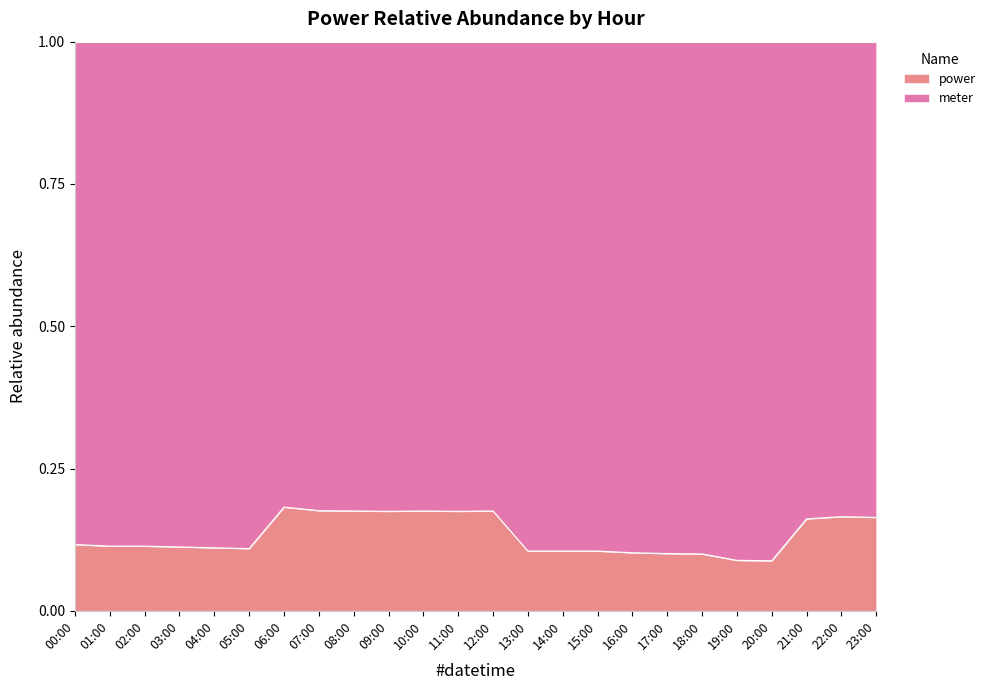

The value at 05:00 is 0.1. True or false?

False